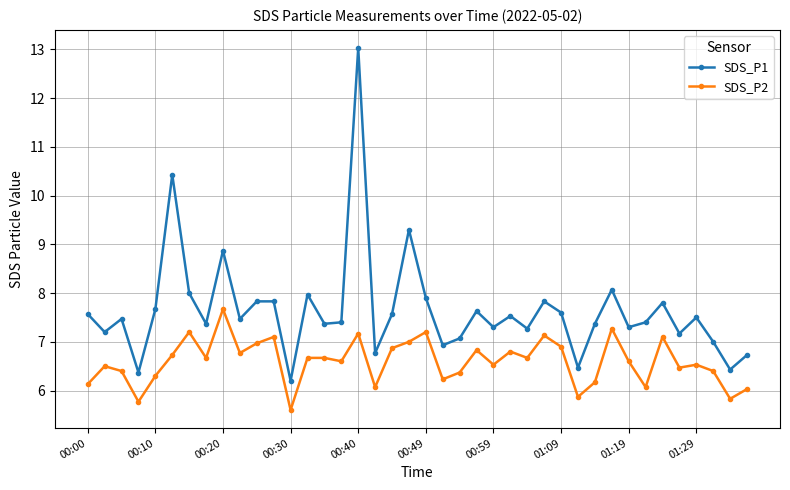

List the series in order of their overall mean, lowest first.

SDS_P2, SDS_P1